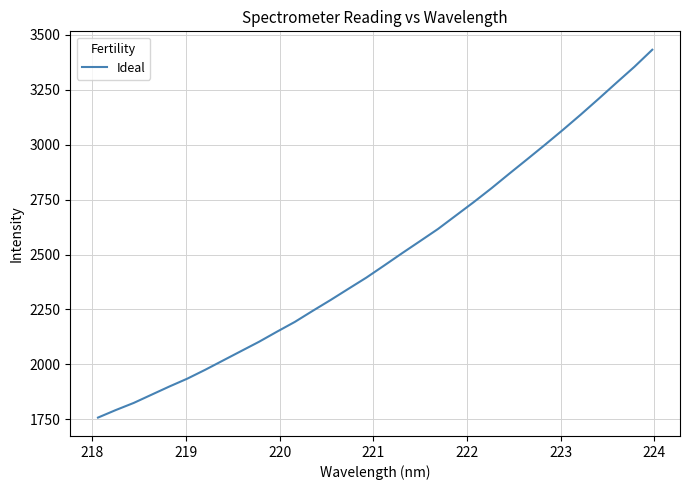

What is the difference between the maximum and minimum values?

1675.0